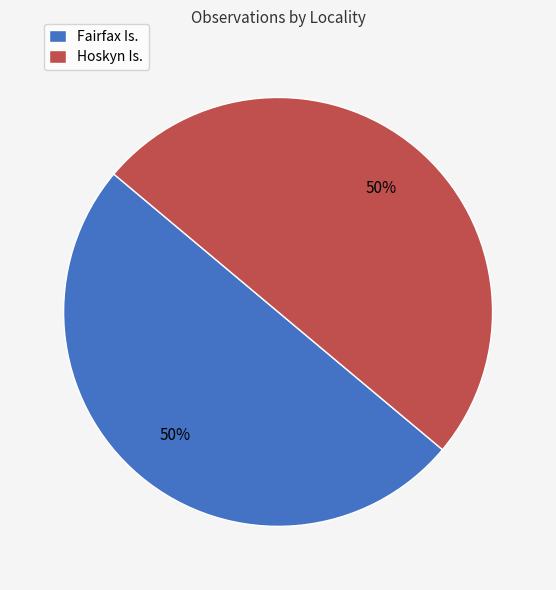

The Fairfax Is. slice represents 50% of the pie. True or false?

True